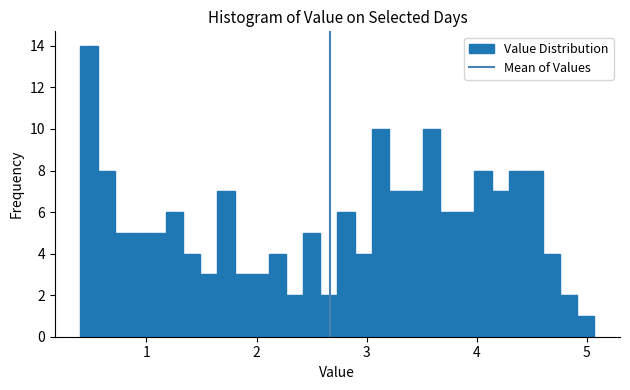

Read against the x-axis, roughly where is the centre of the tallest bar?

0.5